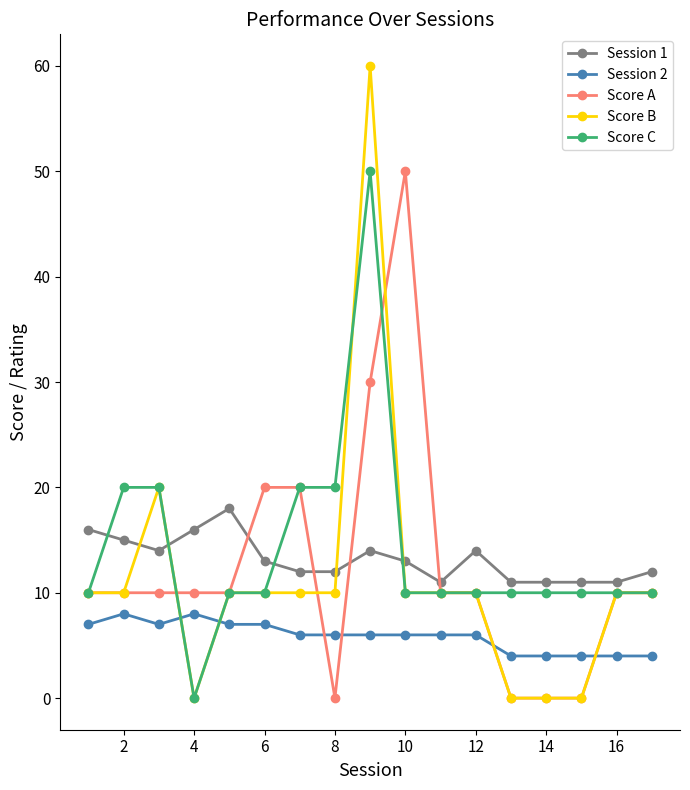

True or false: Score C and Score A cross at least once.

True